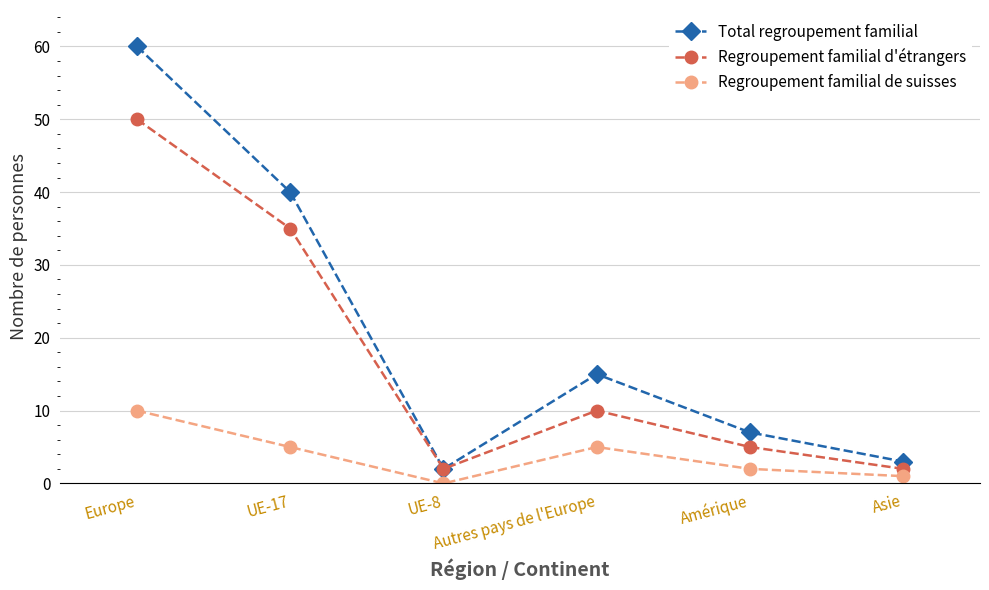

Rank the series by their maximum value, from lowest to highest.

Regroupement familial de suisses, Regroupement familial d'étrangers, Total regroupement familial